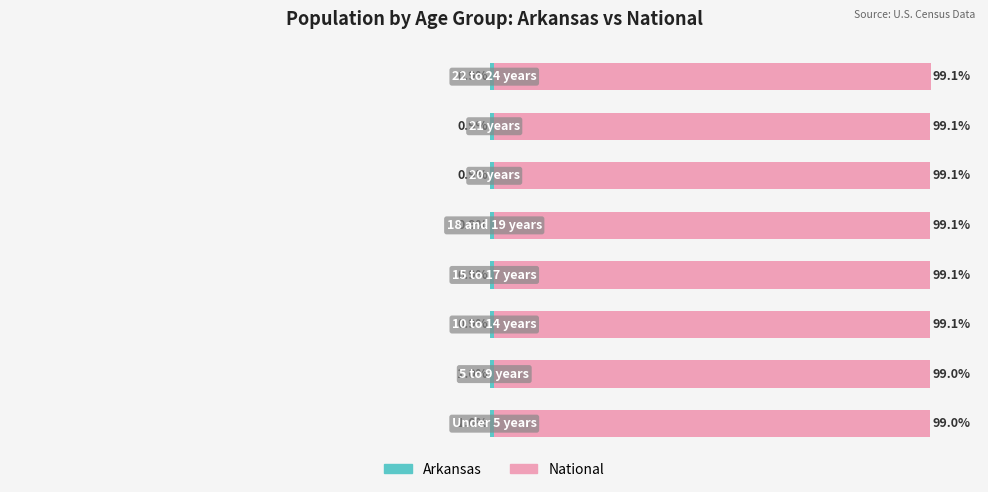

What is the difference between the maximum and second lowest values in the Arkansas series?

0.1